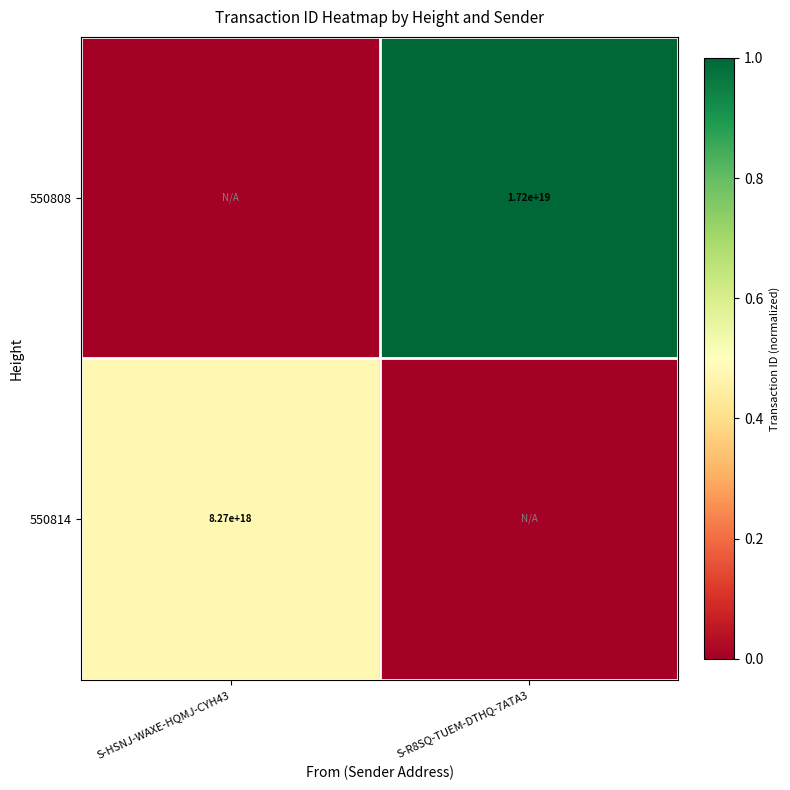

The 550808 series shows 17200000000000000000 at S-R8SQ-TUEM-DTHQ-7ATA3. True or false?

True